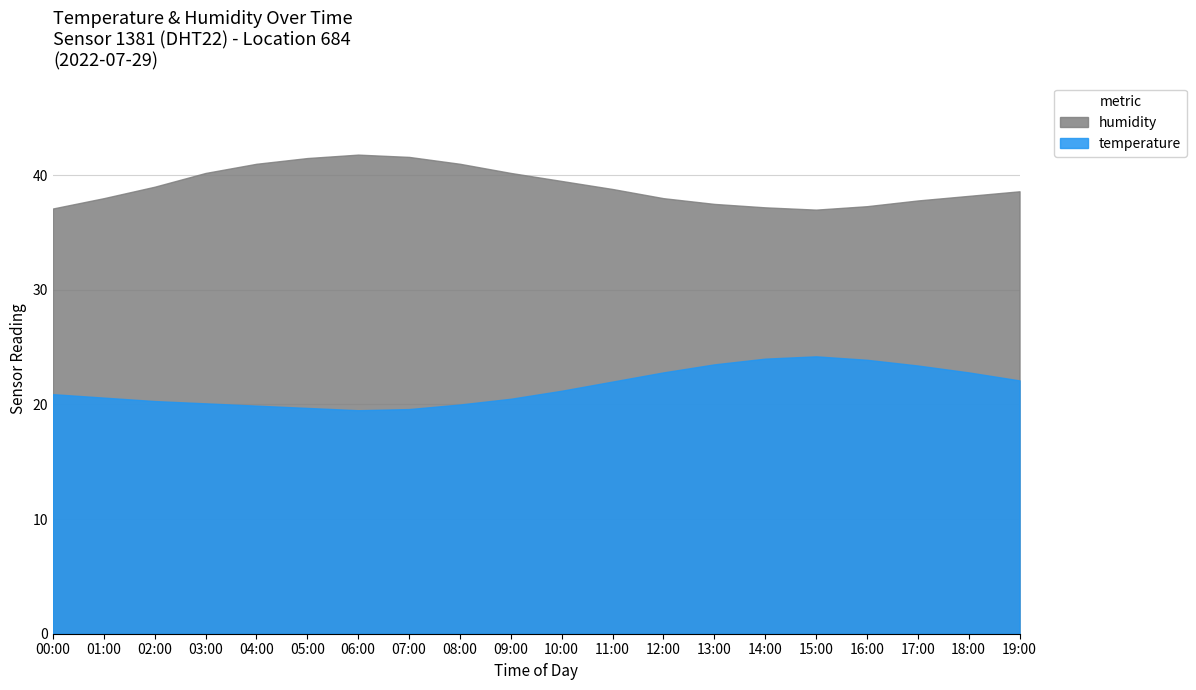

Which category has the highest value across all series?

06:00